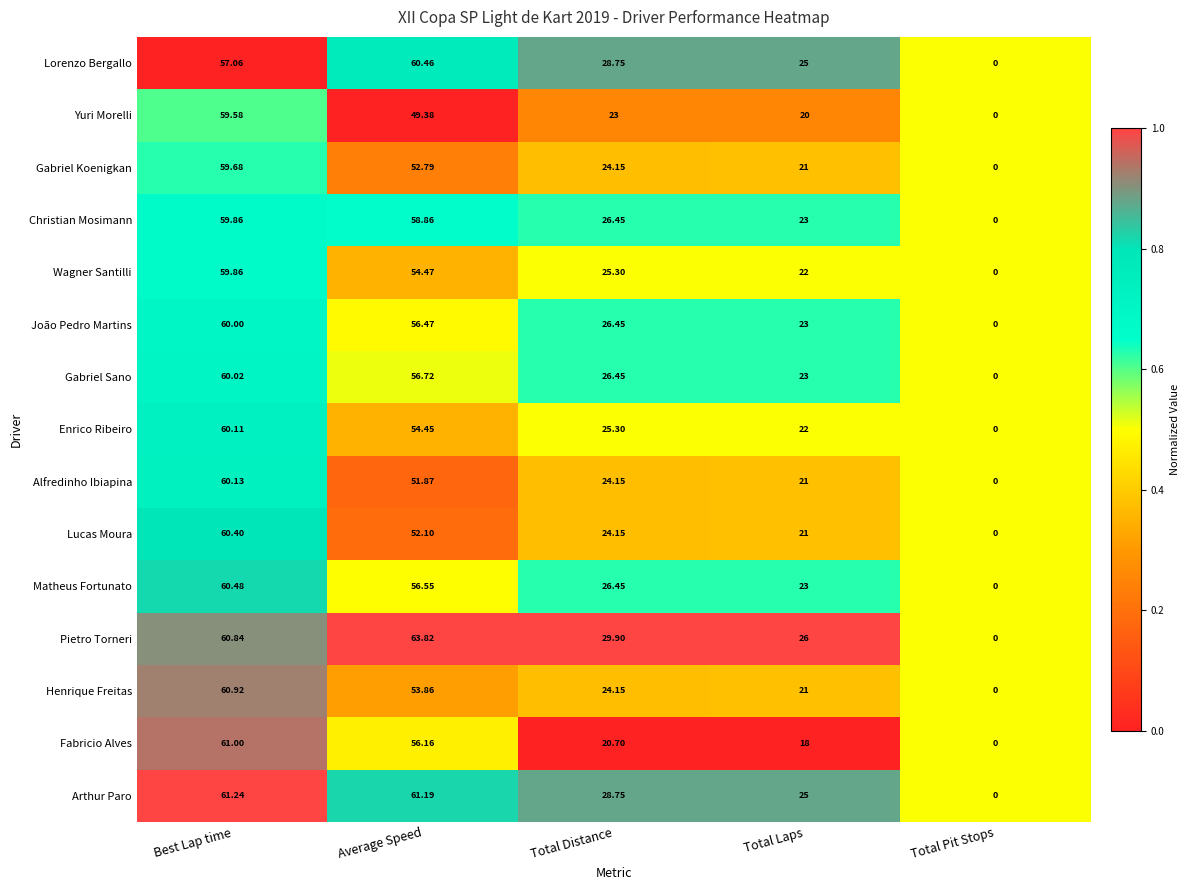

Which series has the largest total across all categories?

Pietro Torneri